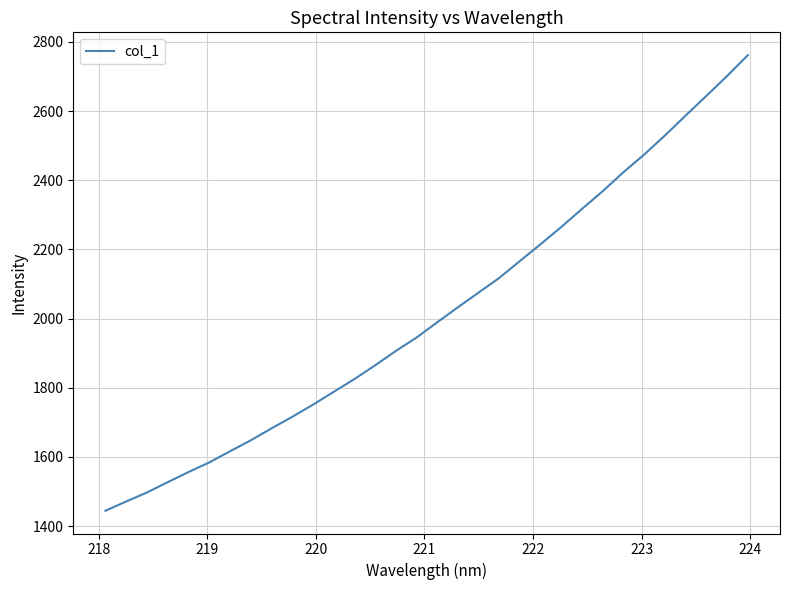

What is the difference between the maximum and minimum values?

1317.5